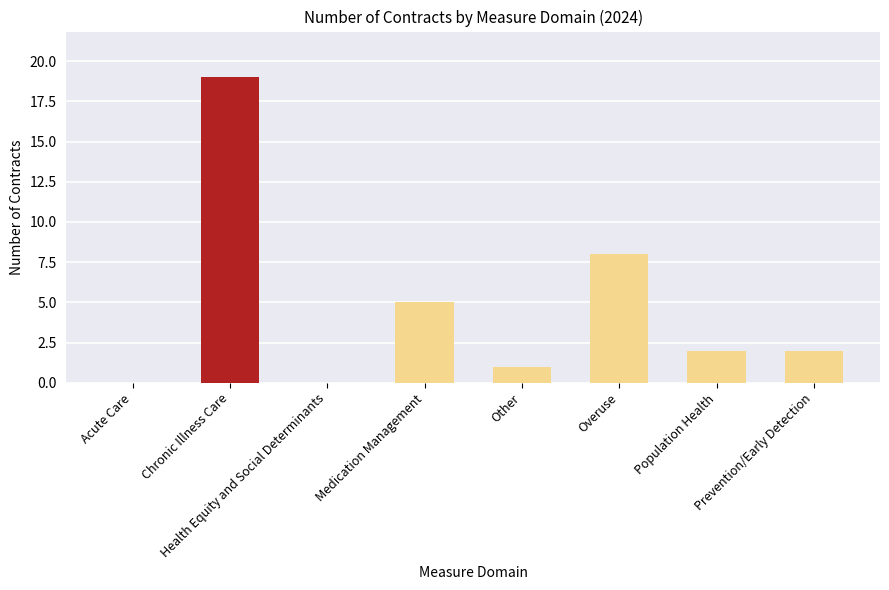

What is the ratio of the value at Medication Management to the value at Overuse?

0.6